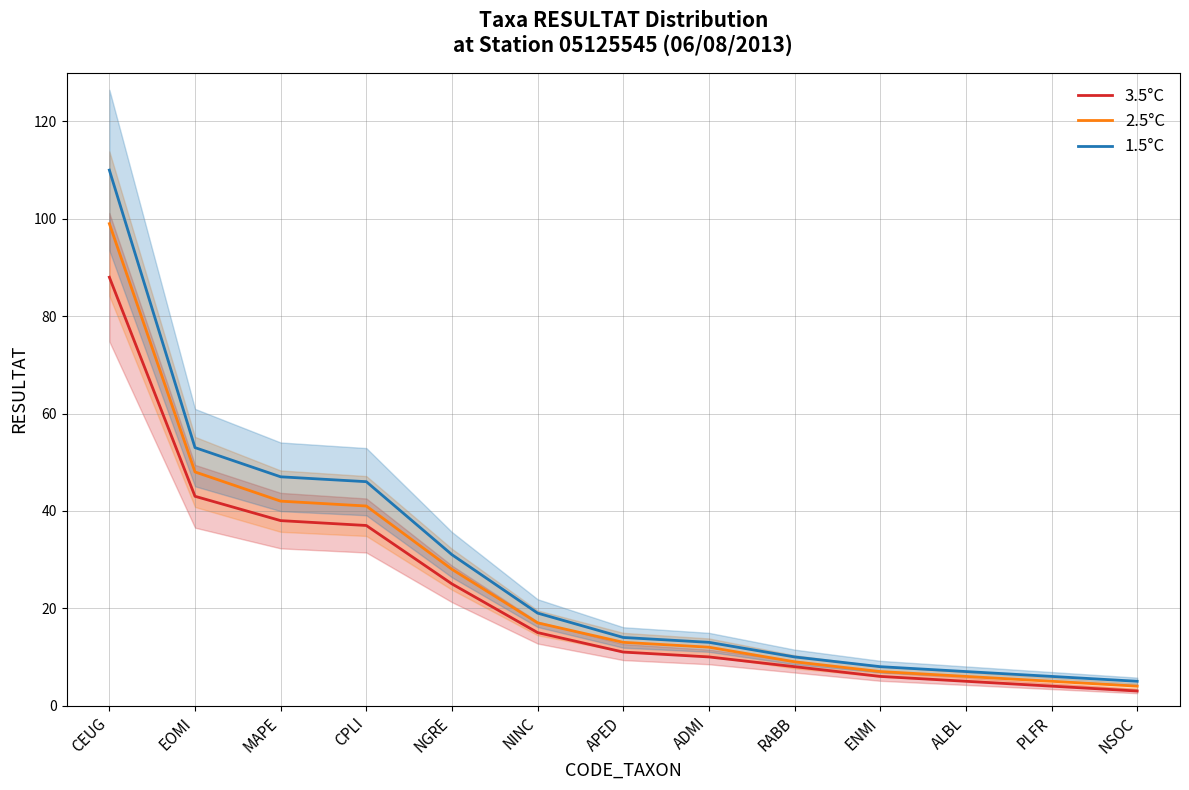

What is the lowest value of the 2.5°C series?

4